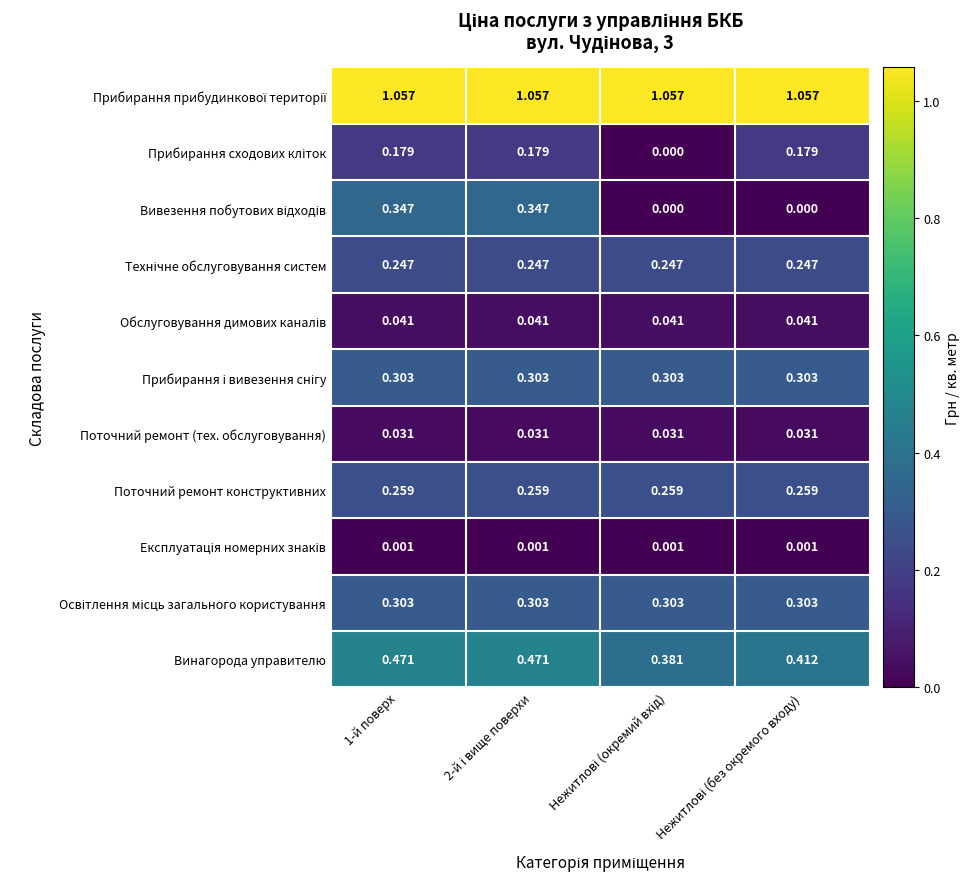

How many data points does each series have?

4